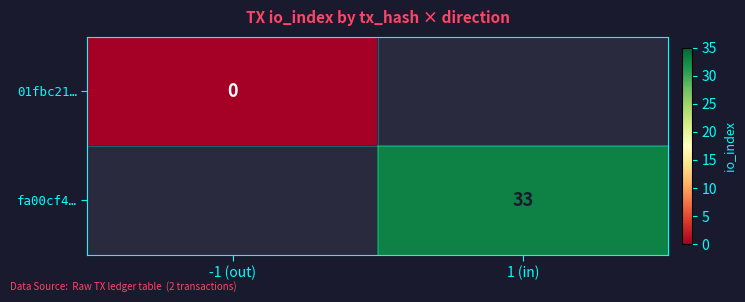

True or false: fa00cf4… has a value of 33 at 1 (in).

True